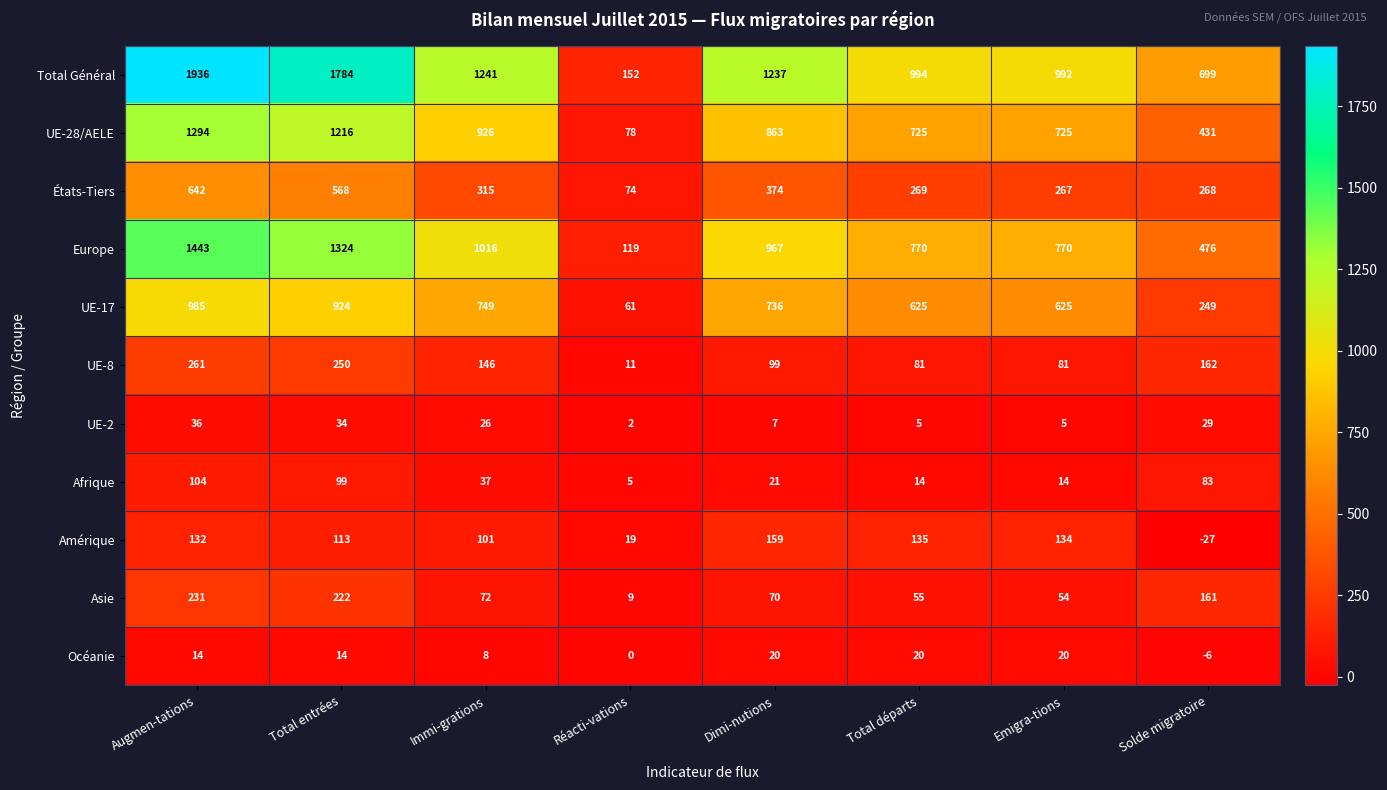

What is the spread (max minus min) of values at Dimi-nutions?

1230